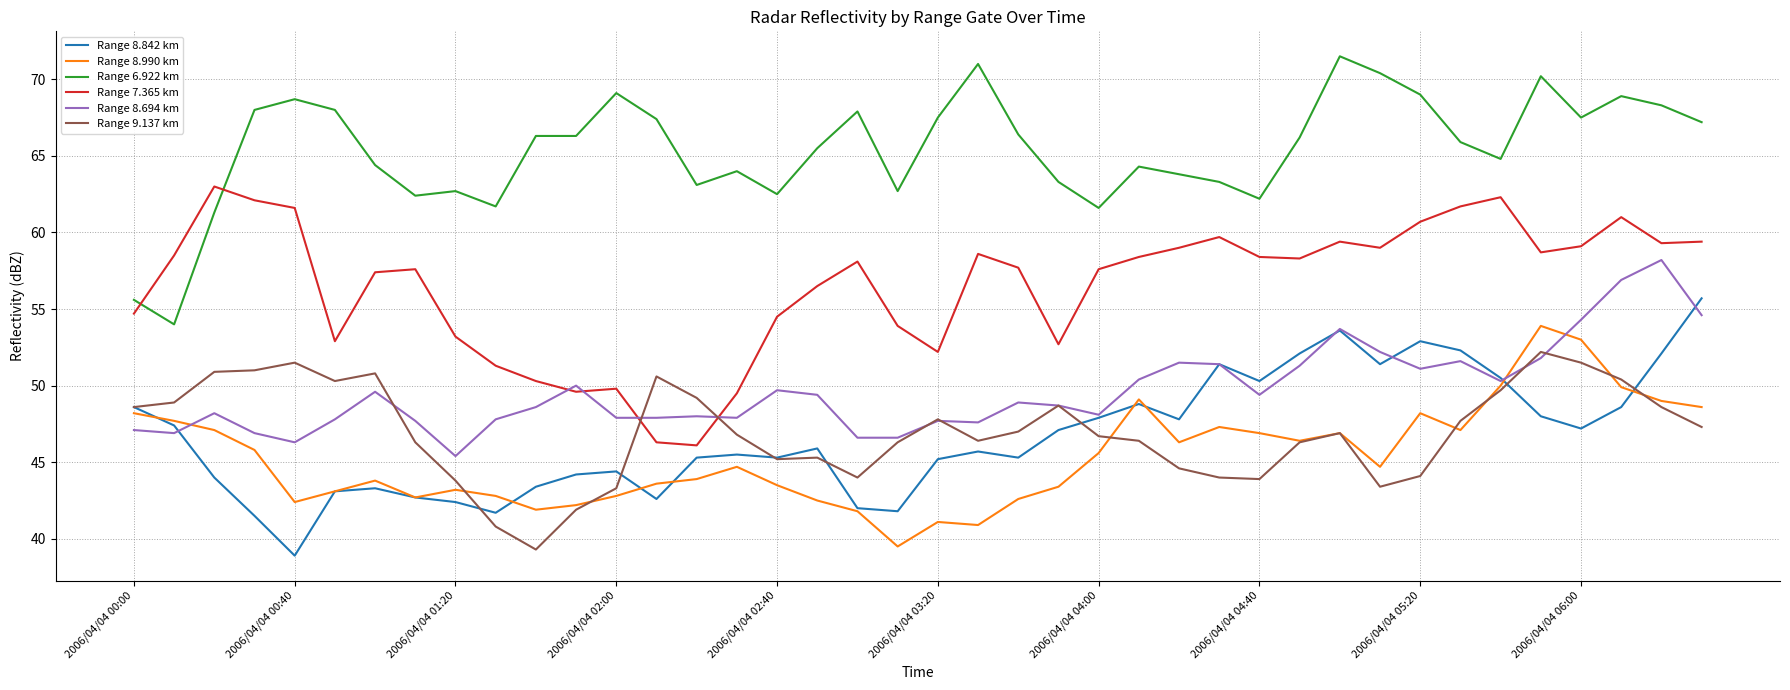

What is the maximum value for Range 7.365 km?

63.0